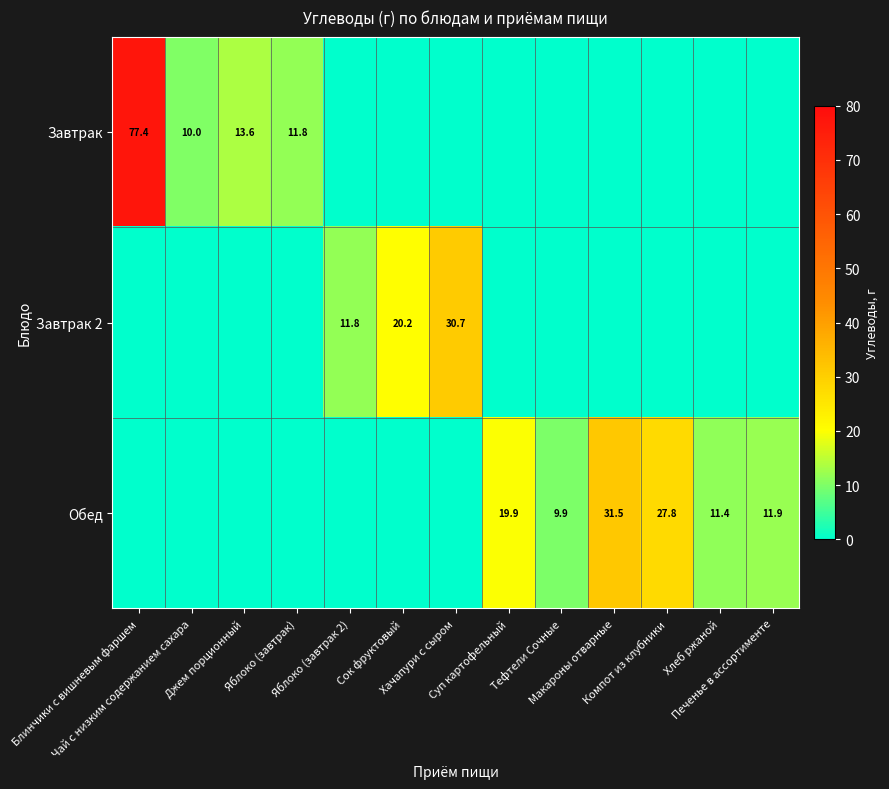

Rank the categories by Завтрак value from highest to lowest.

Блинчики с вишневым фаршем, Джем порционный, Яблоко (завтрак), Чай с низким содержанием сахара, Яблоко (завтрак 2), Сок фруктовый, Хачапури с сыром, Суп картофельный, Тефтели Сочные, Макароны отварные, Компот из клубники, Хлеб ржаной, Печенье в ассортименте